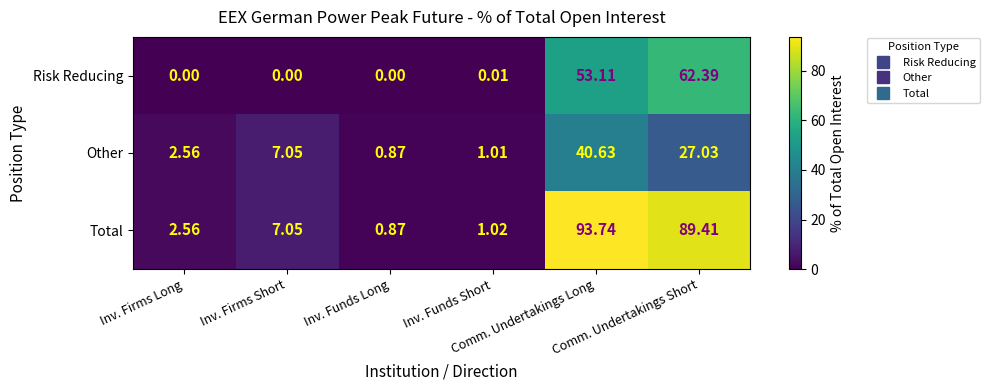

Which series has the largest total across all categories?

Total